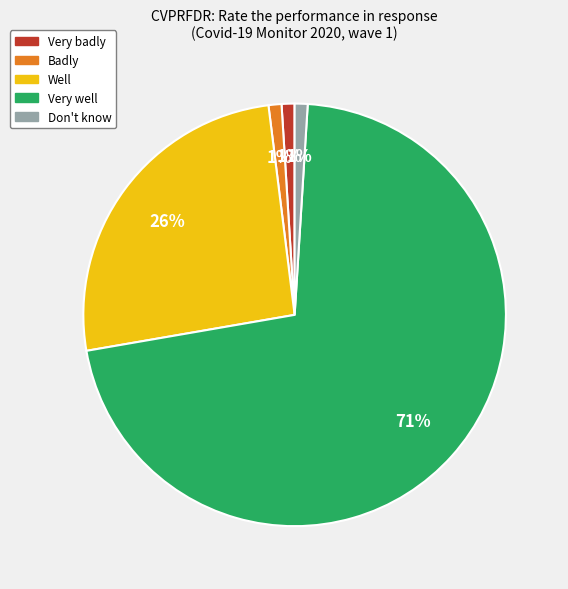

Is it true that Well is 26% of the pie?

True